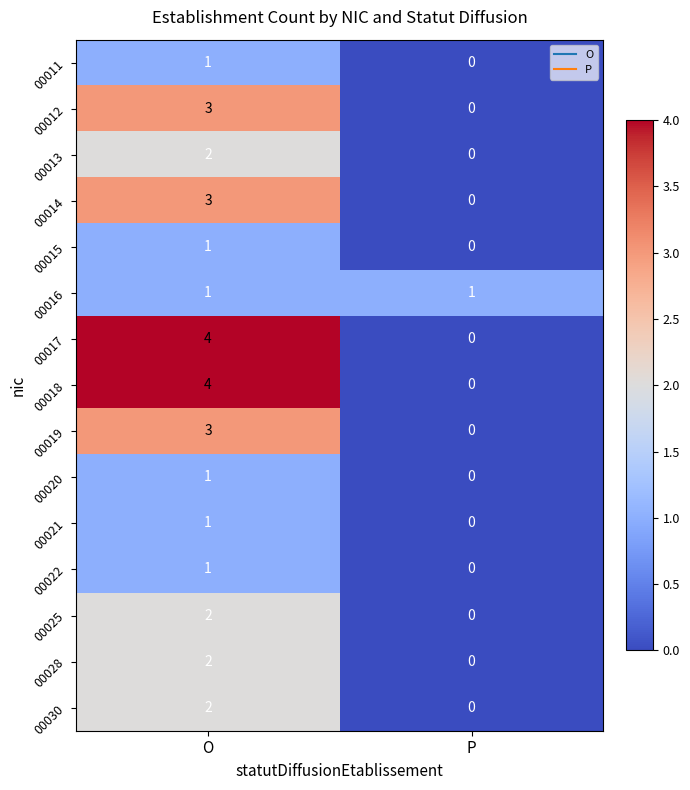

What is the sum of all 00012 values?

3